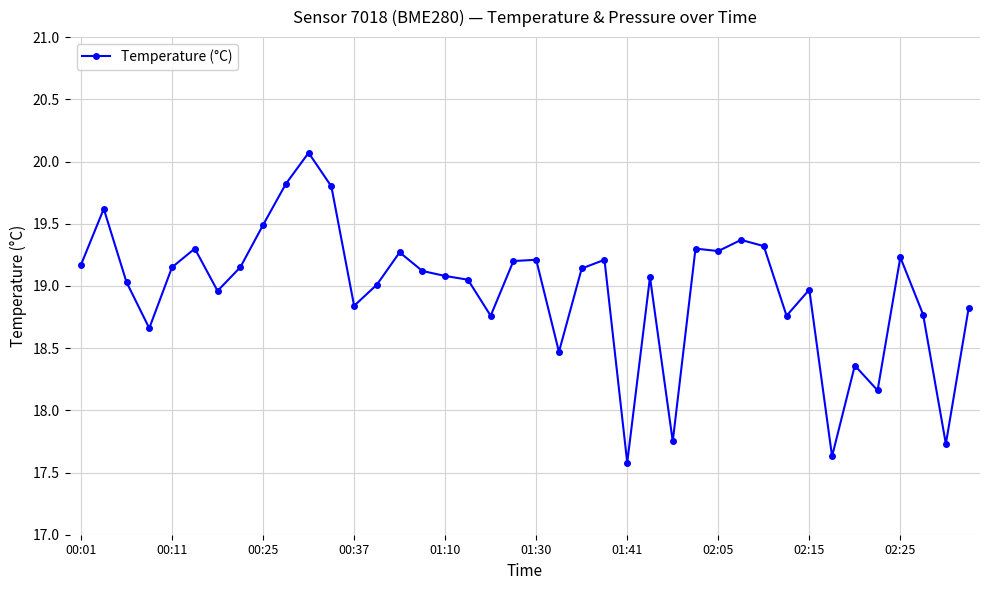

What is the minimum value shown in the chart?

17.6